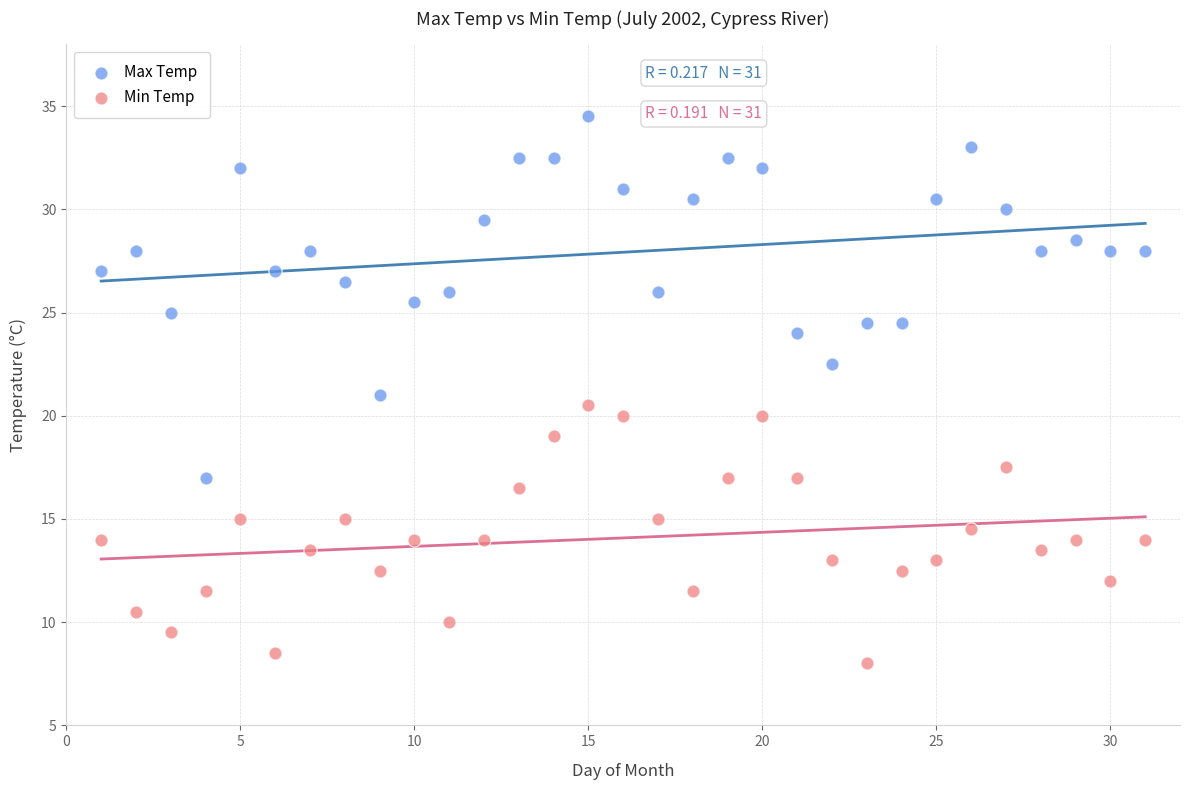

Which series has the widest spread of Y values?

Max Temp